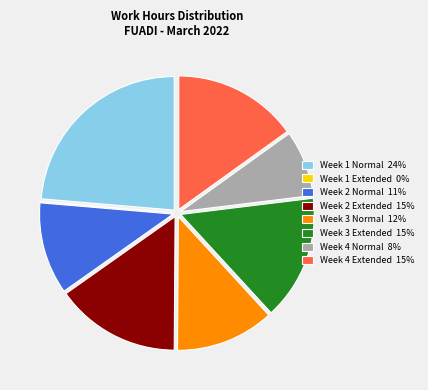

Does Week 3 Normal 12% account for over 50% of the chart?

No